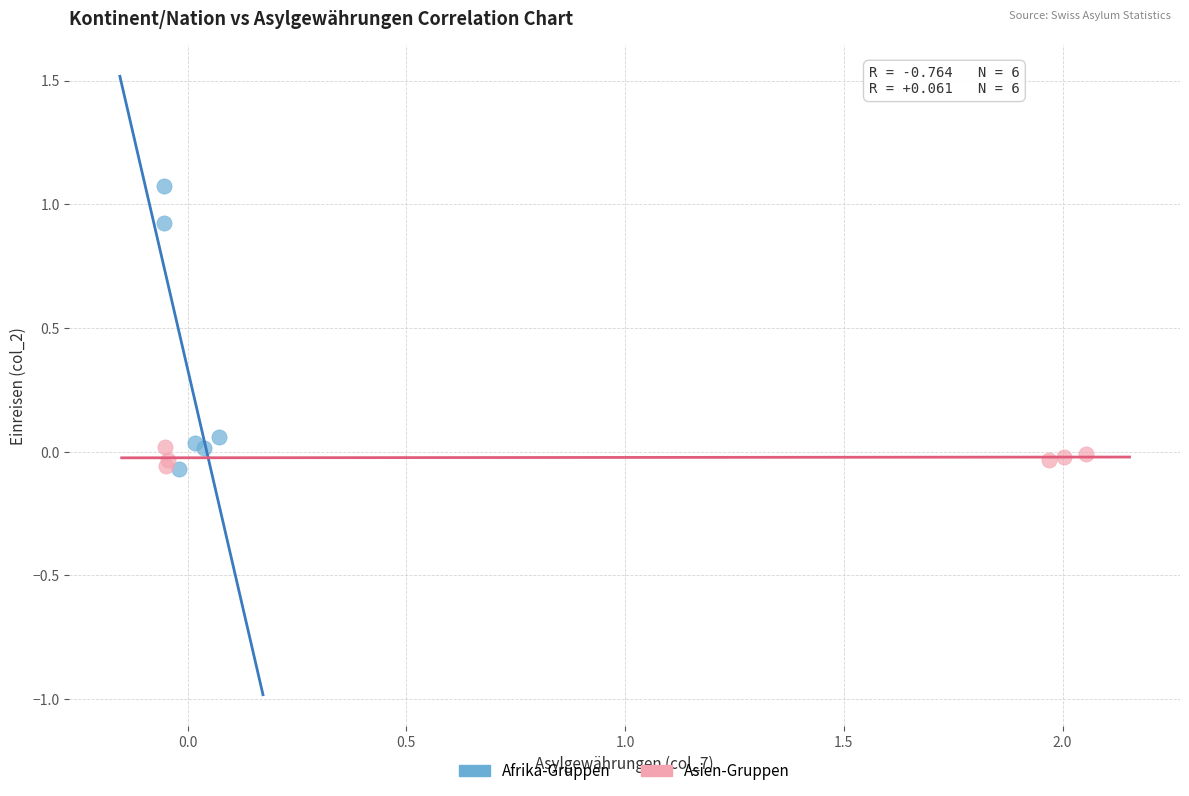

Which series reaches the maximum Y coordinate?

Afrika-Gruppen